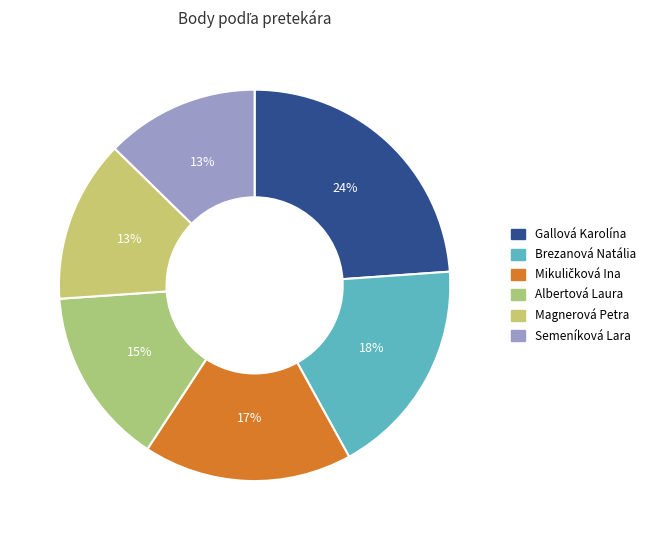

What is the largest slice in the pie chart?

Gallová Karolína